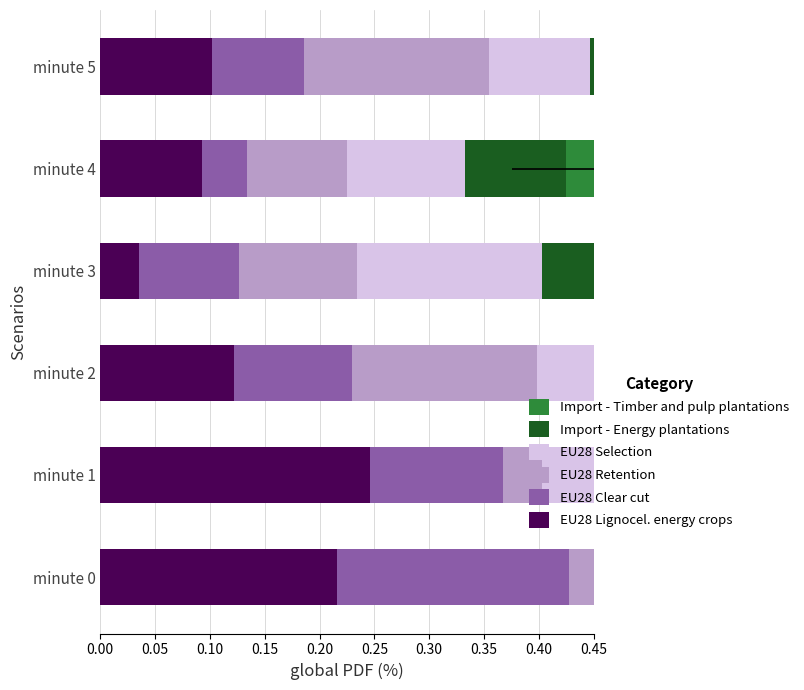

How many bars are there in total?

36